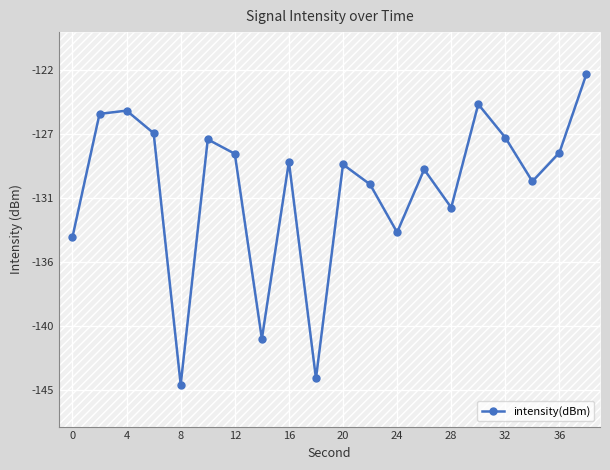

Does the chart have visible grid lines?

Yes